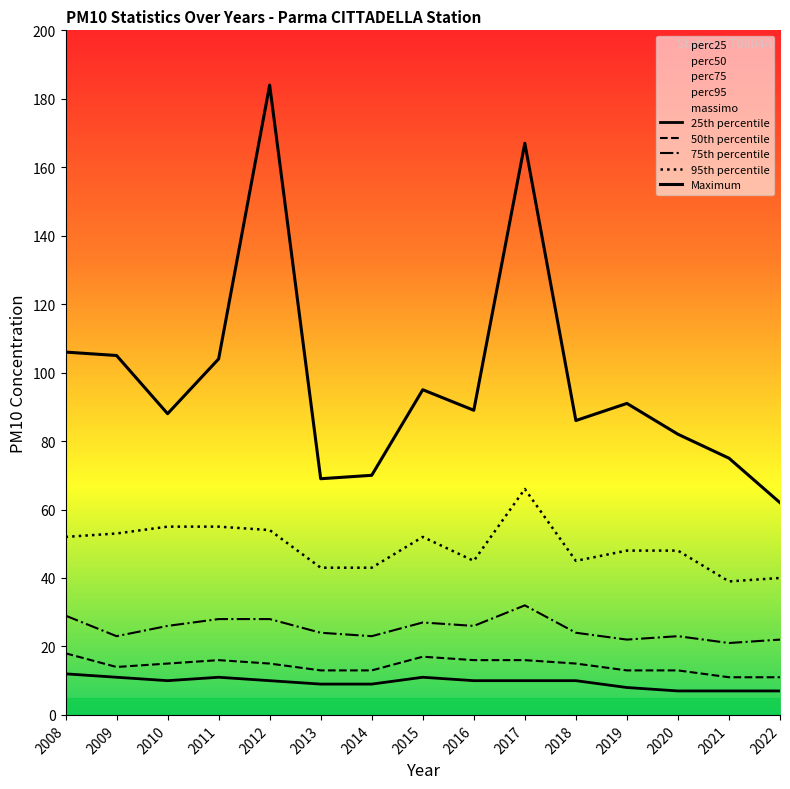

How many categories are shown in the chart?

15